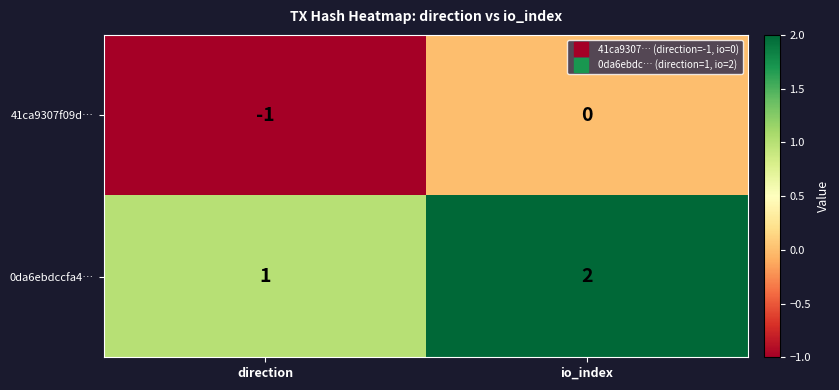

Reading left to right, list all the values displayed in this chart.

41ca9307f09d…: -1	0
0da6ebdccfa4…: 1	2